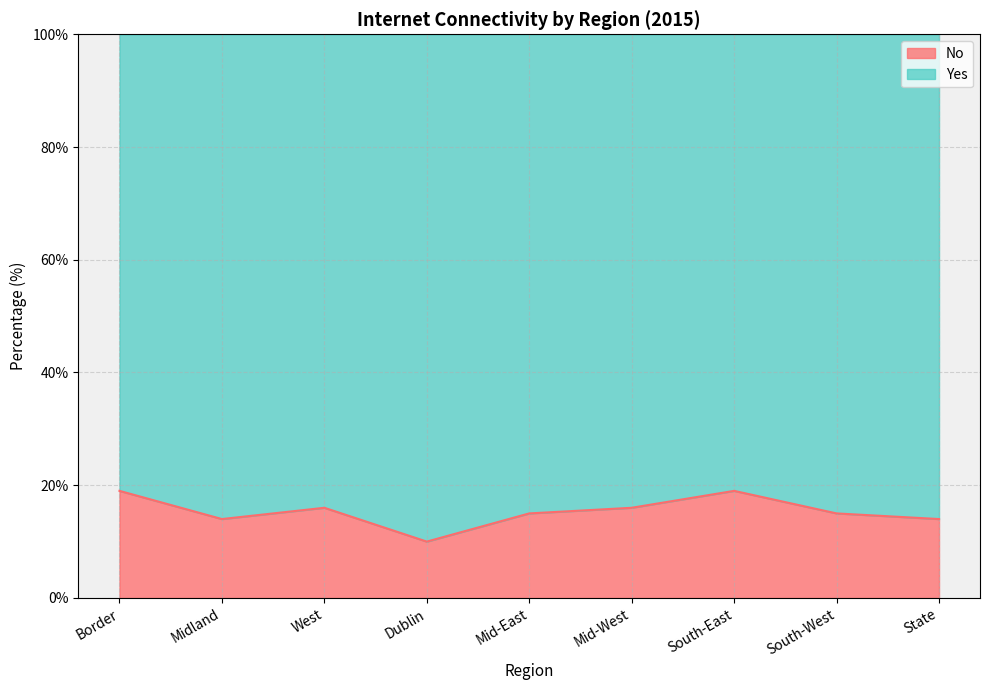

Does the chart have visible grid lines?

Yes